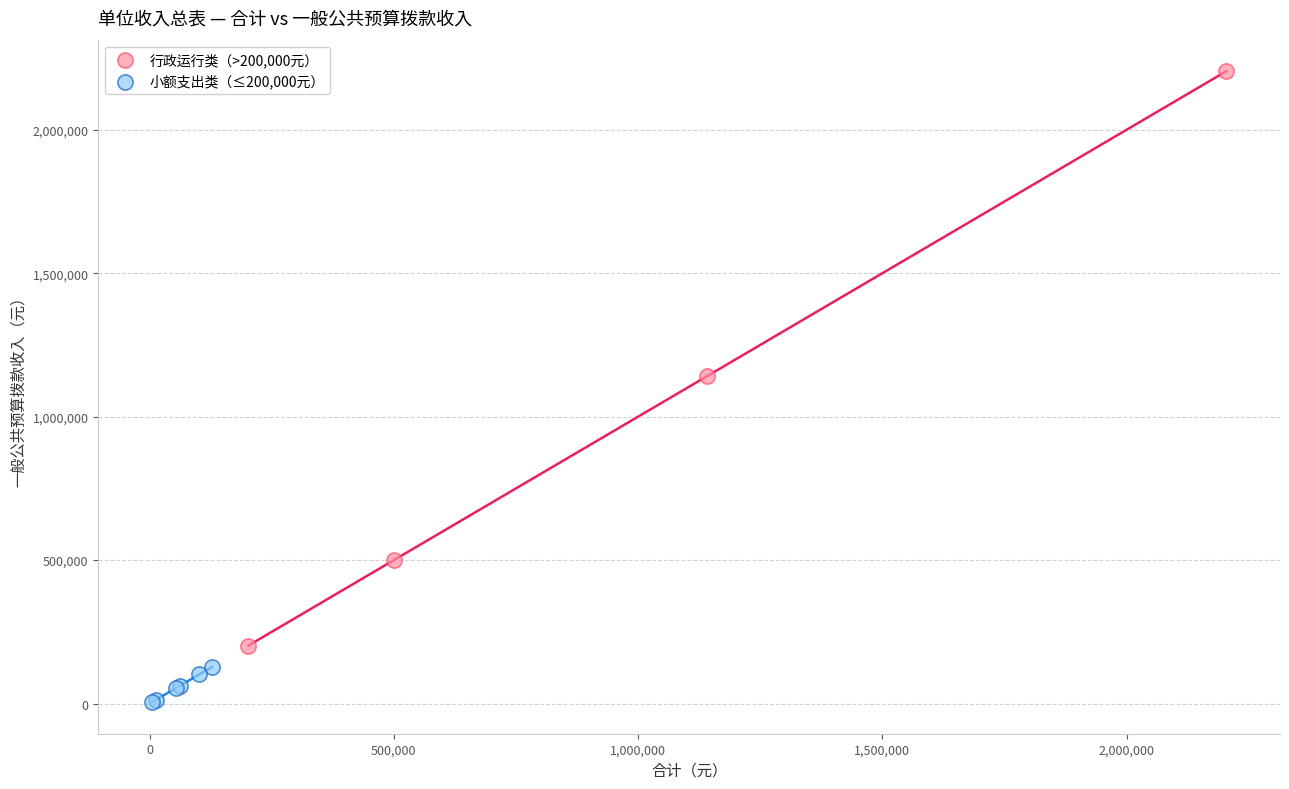

Which series has the widest spread of Y values?

行政运行类（>200,000元）